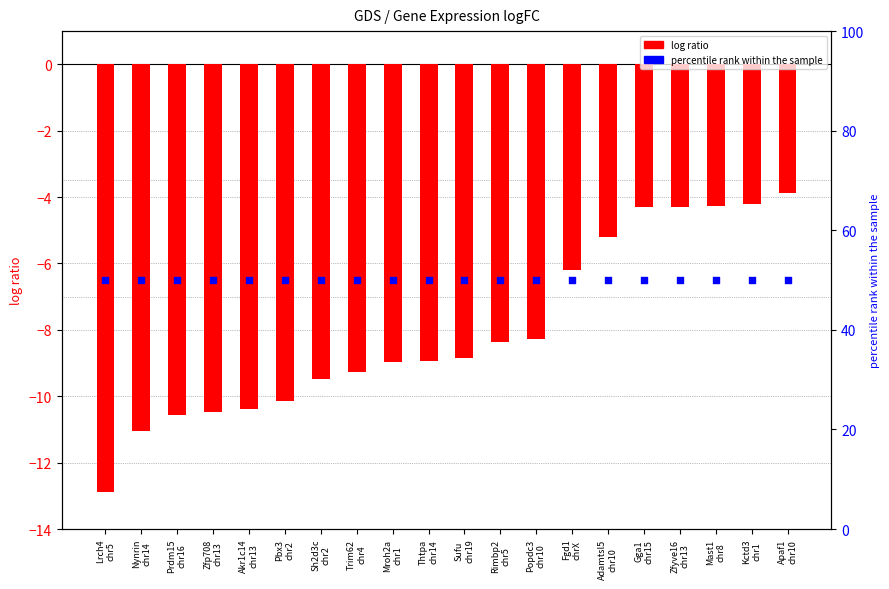

What is the total value across all series at Akr1c14
chr13?

39.6